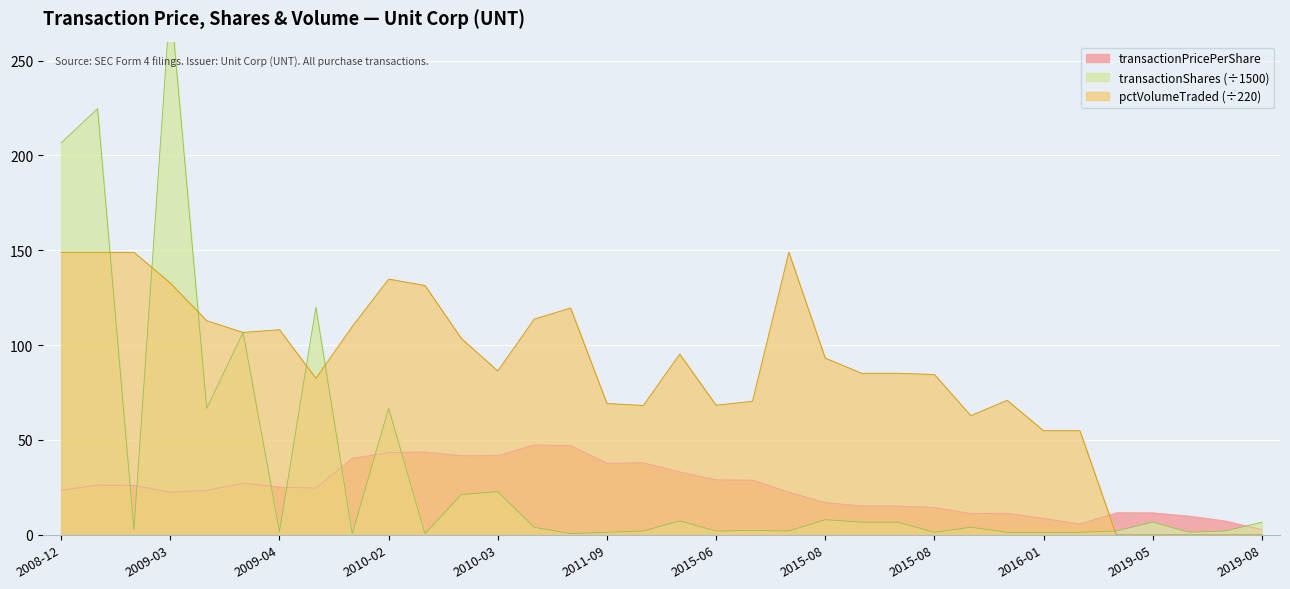

How many distinct data groups are displayed?

3